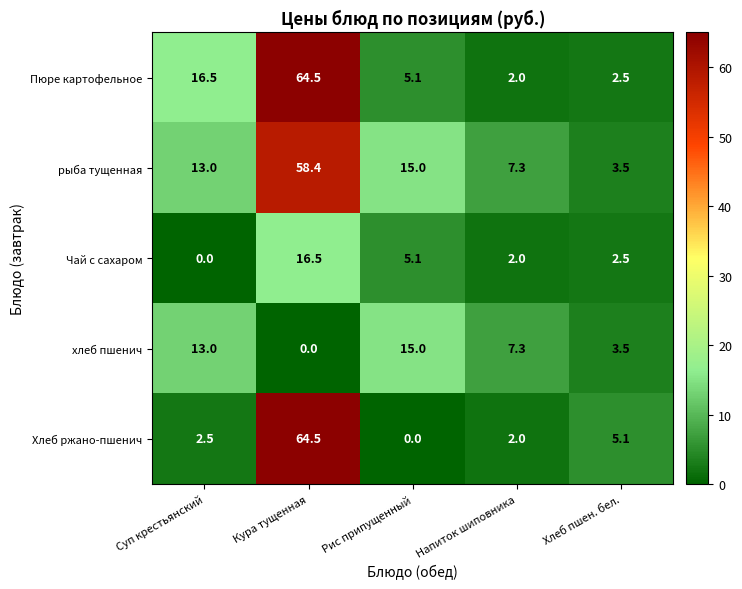

What is the difference between the highest and lowest values at Хлеб пшен. бел.?

2.6